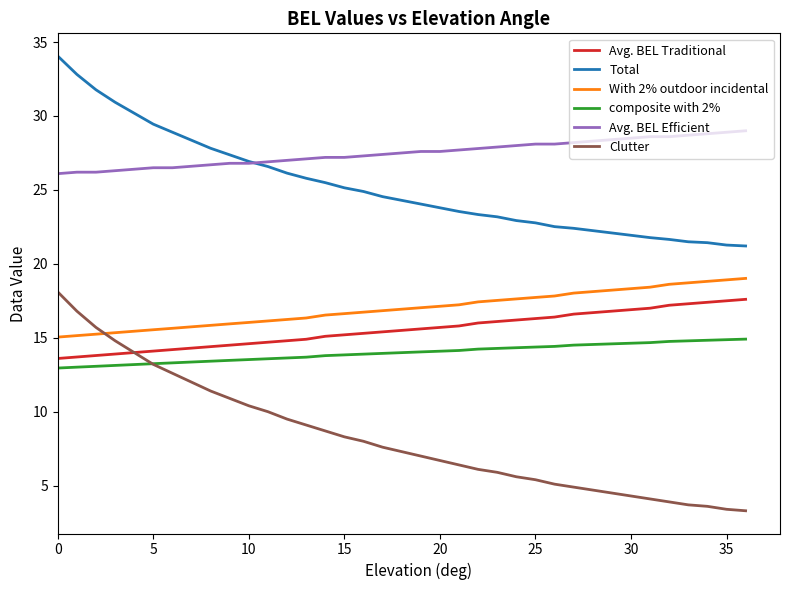

What is the difference between the maximum and minimum values in the Avg. BEL Traditional series?

4.0